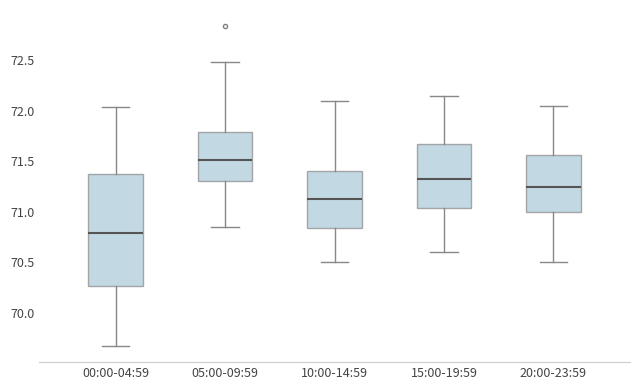

Which box's median line is the lowest?

00:00-04:59